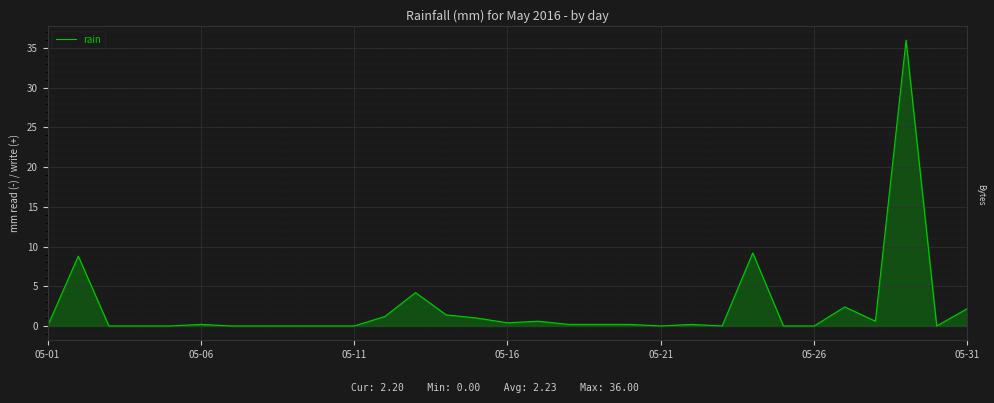

Reading left to right, list all the values displayed in this chart.

0.0	8.8	0.0	0.0	0.0	0.2	0.0	0.0	0.0	0.0	0.0	1.2	4.2	1.4	1.0	0.4	0.6	0.2	0.2	0.2	0.0	0.2	0.0	9.2	0.0	0.0	2.4	0.6	36.0	0.0	2.2